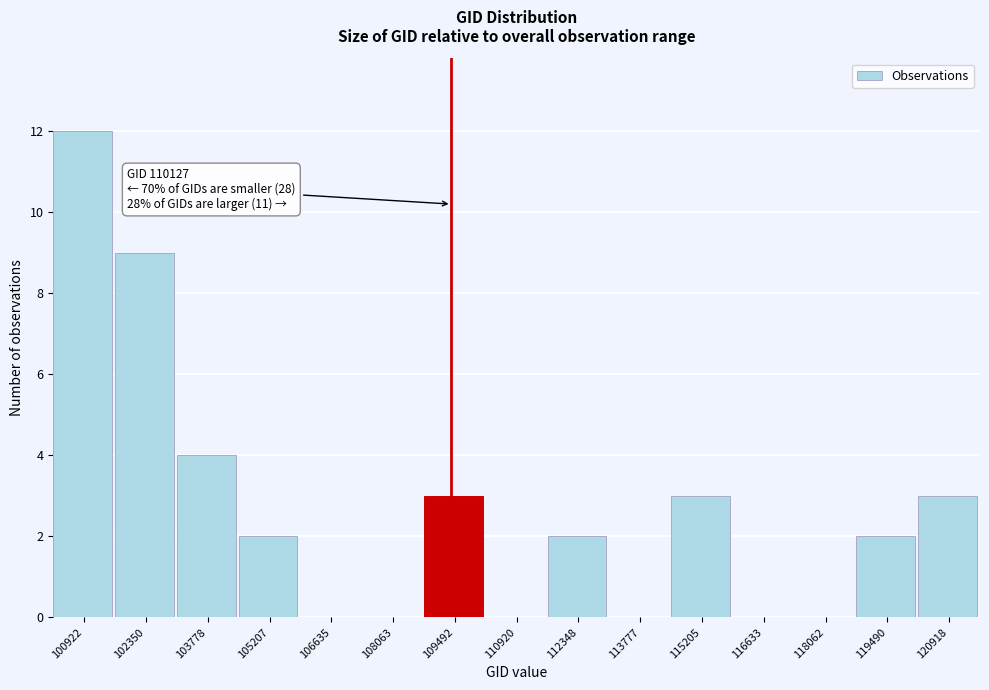

Reading left to right, what are all the values shown in this chart?

100922=12	102350=9	103778=4	105207=2	106635=0	108063=0	109492=3	110920=0	112348=2	113777=0	115205=3	116633=0	118062=0	119490=2	120918=3